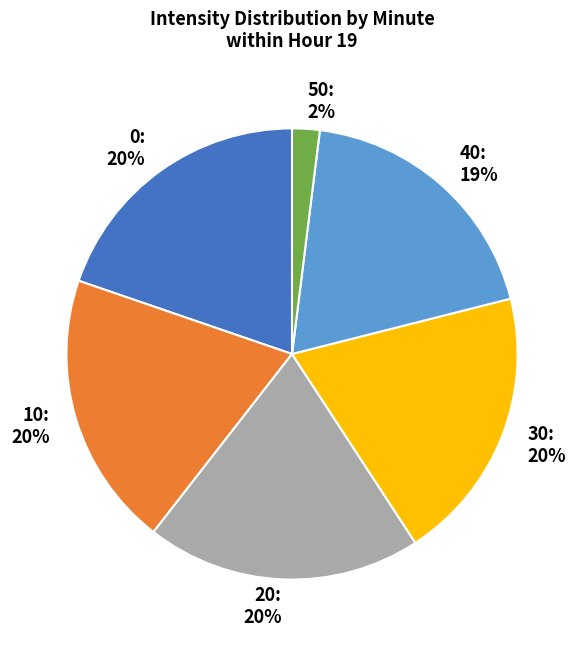

How many slices are in this pie chart?

6